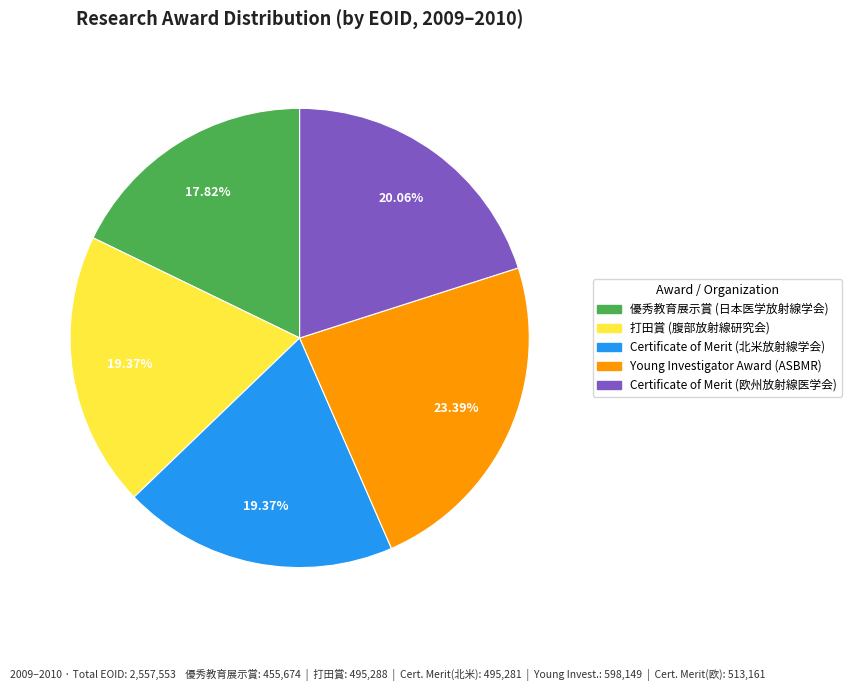

What is the ratio of the value at 優秀教育展示賞 (日本医学放射線学会) to the value at Certificate of Merit (北米放射線学会)?

0.9